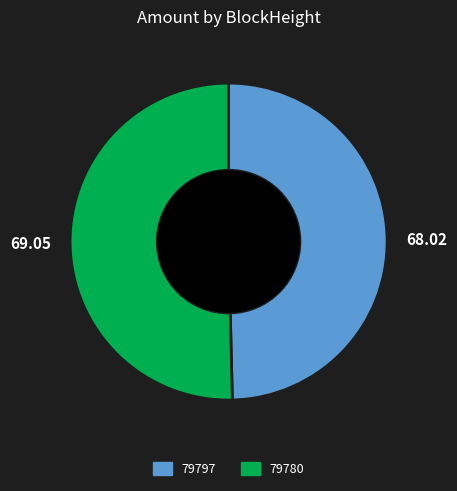

Rank the categories by value from highest to lowest.

79780, 79797